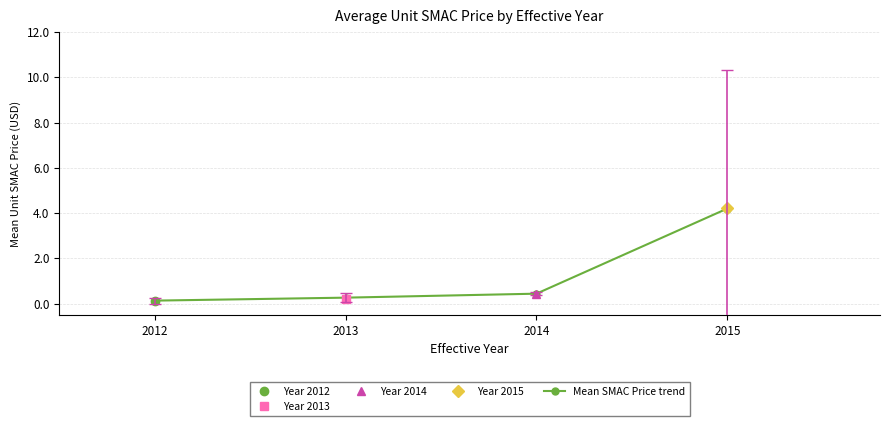

At which category does the chart reach its minimum across all series?

2012